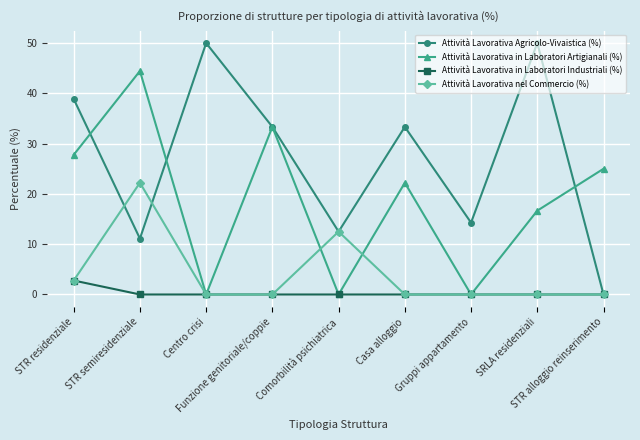

Rank the series by their maximum value, from lowest to highest.

Attività Lavorativa in Laboratori Industriali (%), Attività Lavorativa nel Commercio (%), Attività Lavorativa in Laboratori Artigianali (%), Attività Lavorativa Agricolo-Vivaistica (%)